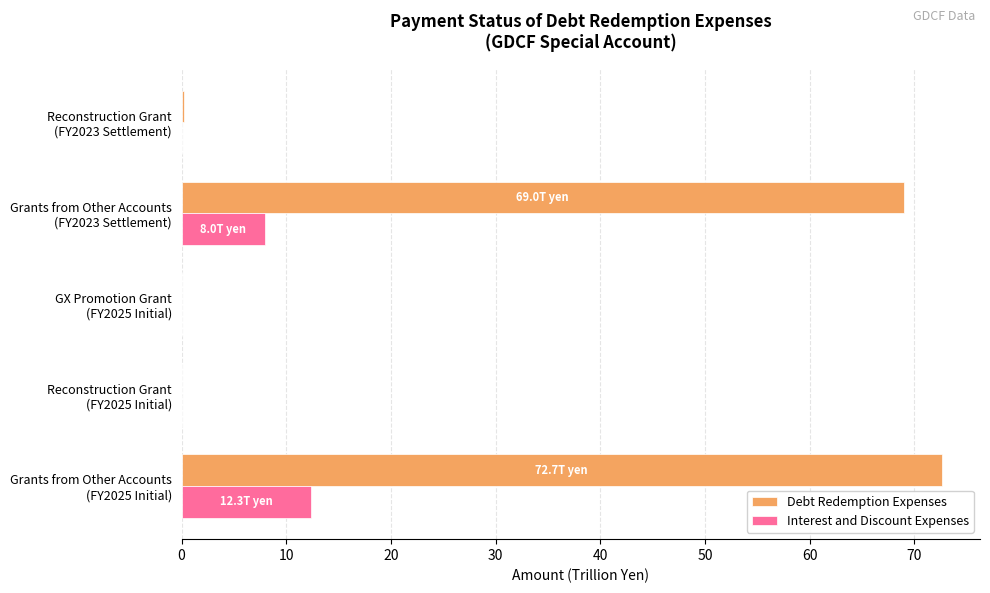

What is the maximum value shown in the chart?

72.7